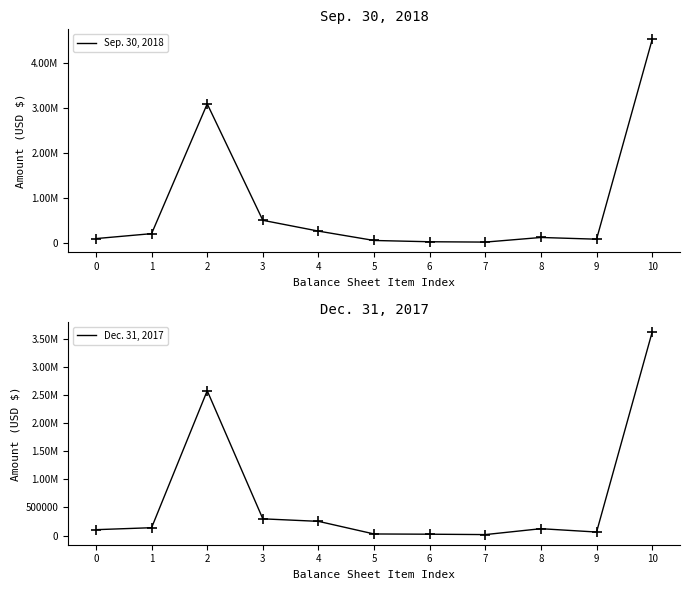

Which series reaches the maximum Y coordinate?

Sep. 30, 2018